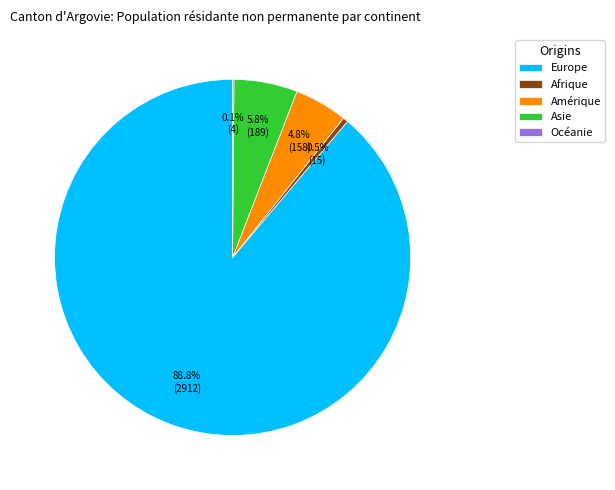

Does Europe represent more than half of the total?

Yes